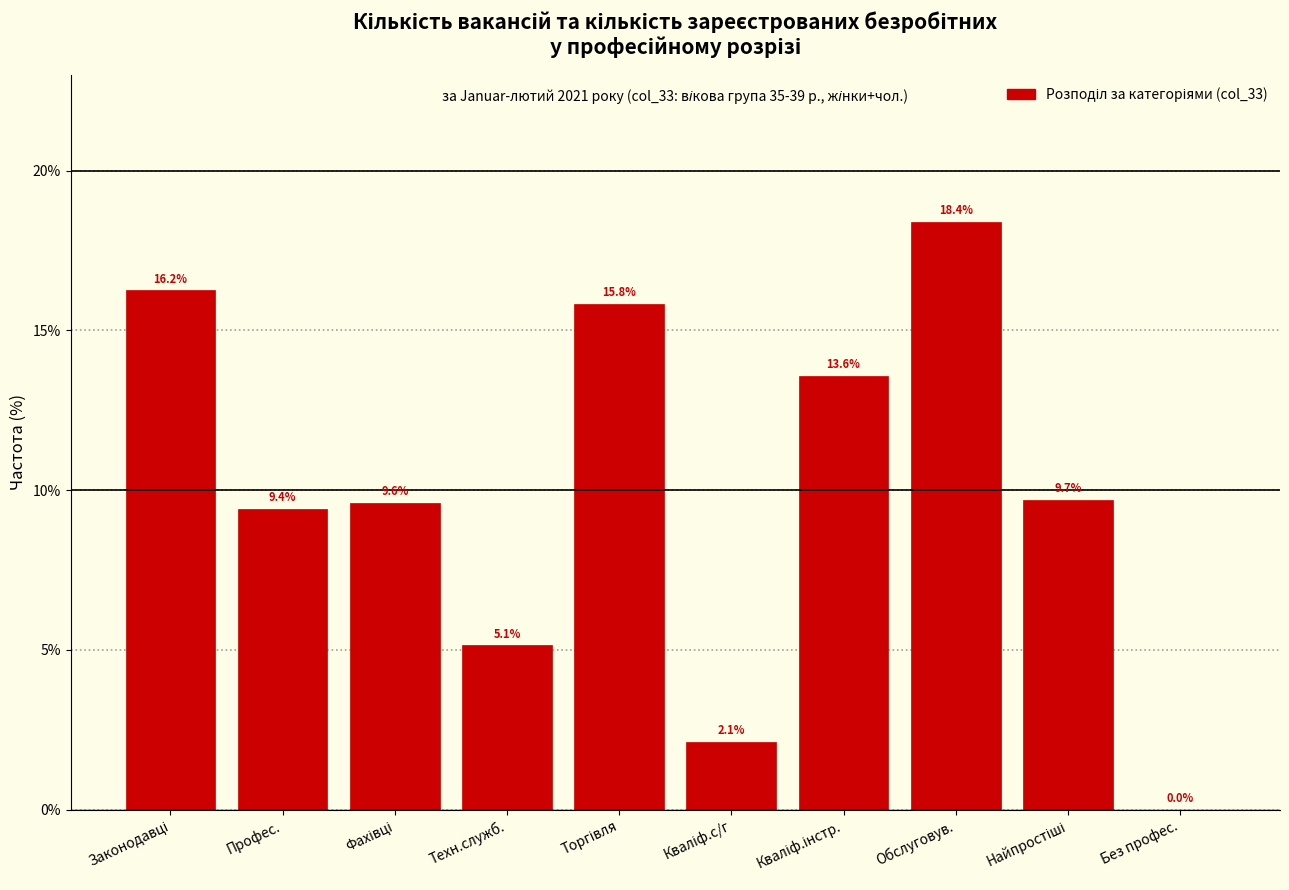

Is it true that the value at Без профес. is 0.0?

True